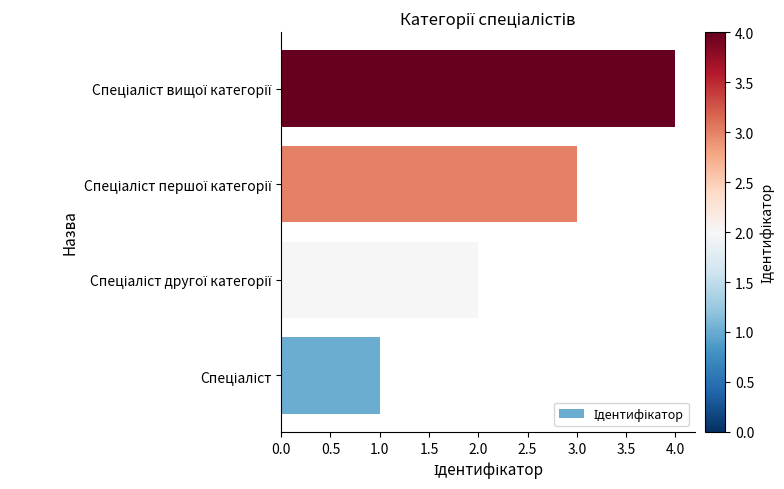

What is the greatest value displayed?

4